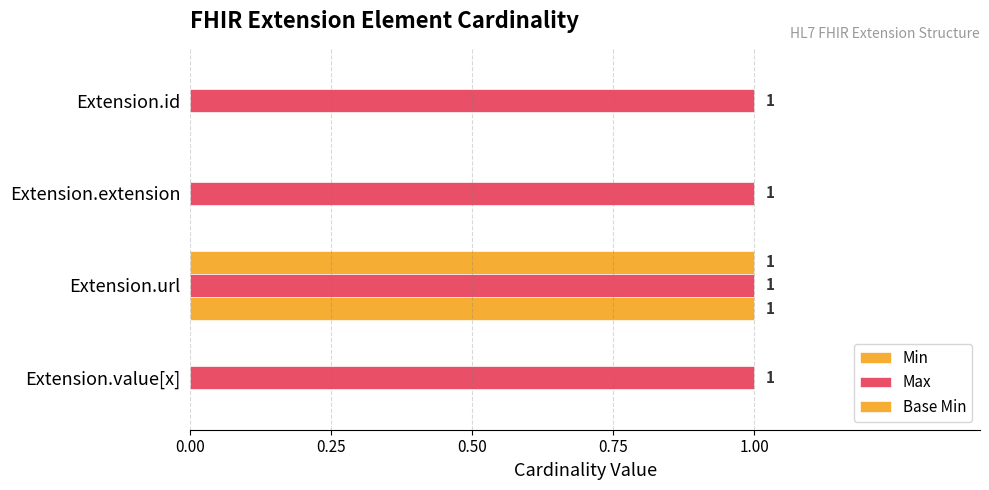

How many positive values does the Min series have?

1